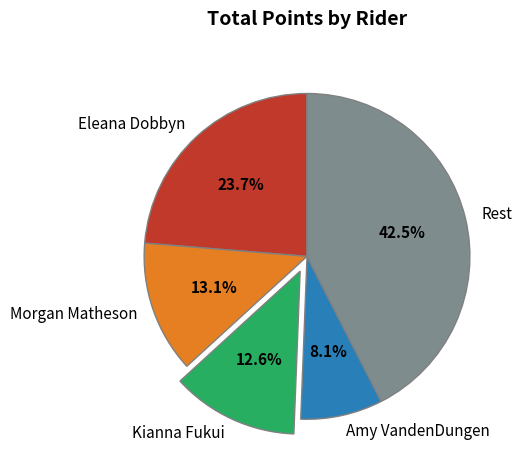

True or false: Amy VandenDungen accounts for 21% of the total.

False